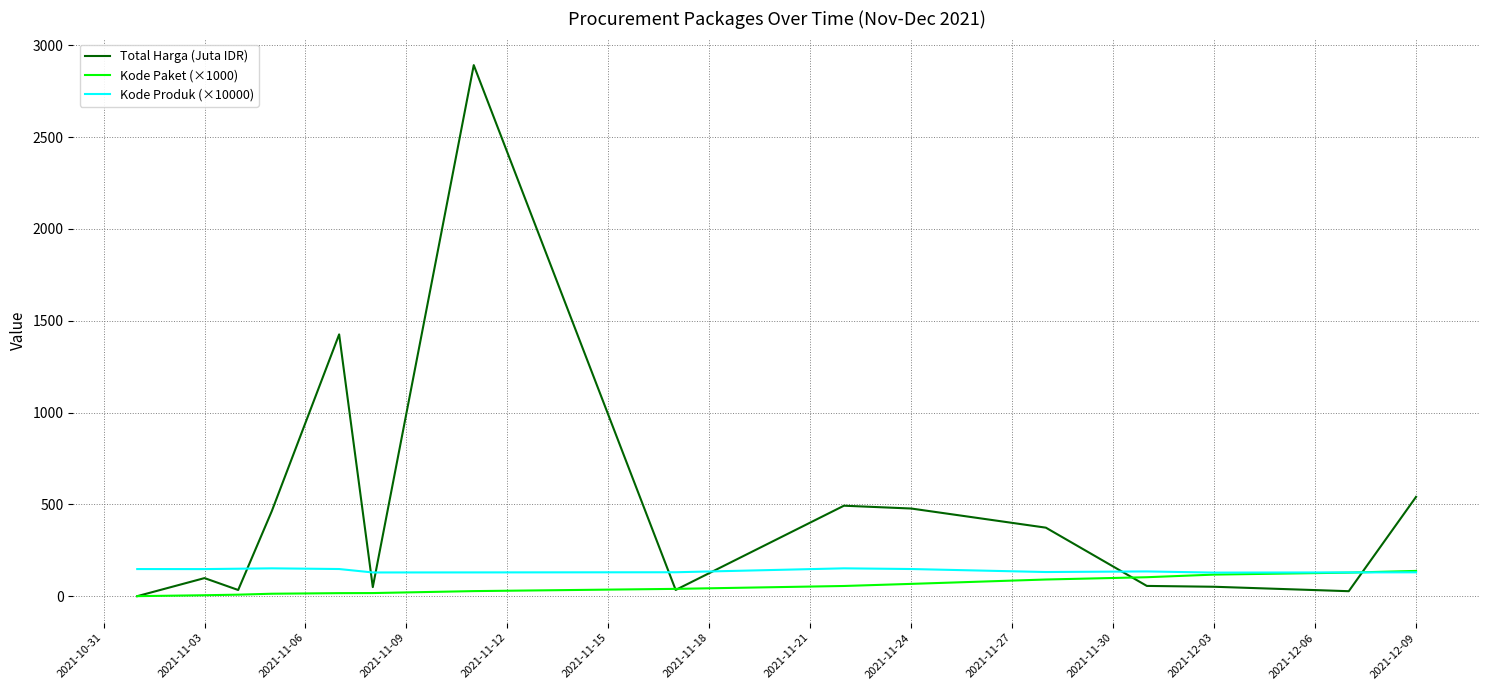

What is the highest value of the Kode Paket (×1000) series?

137.9